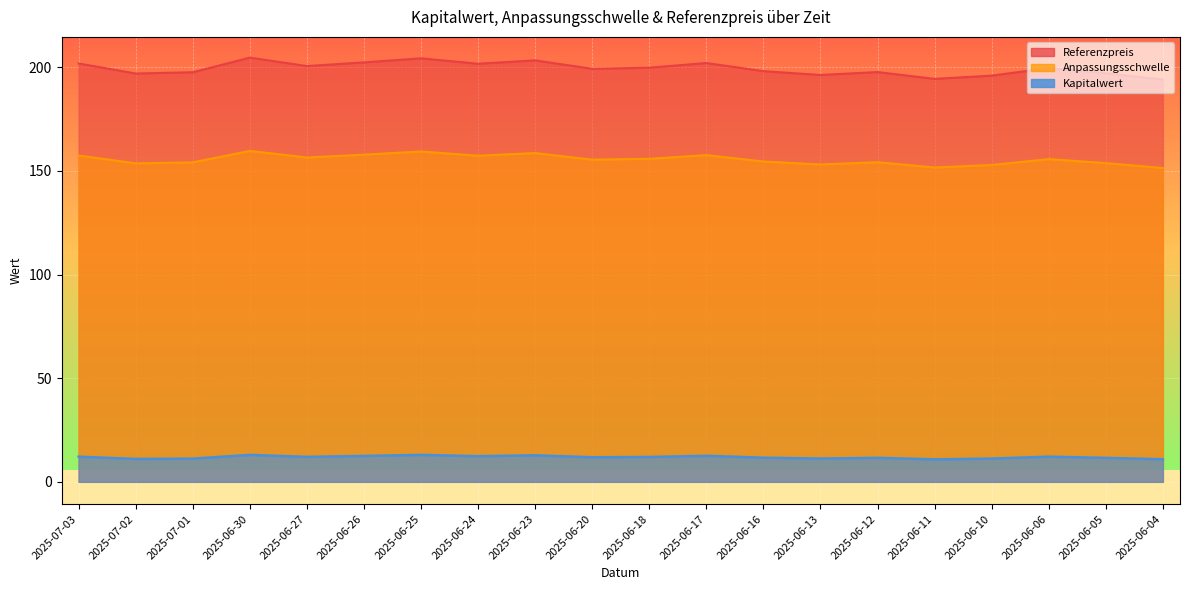

True or false: Referenzpreis has more than 1 points higher than both neighbors.

True